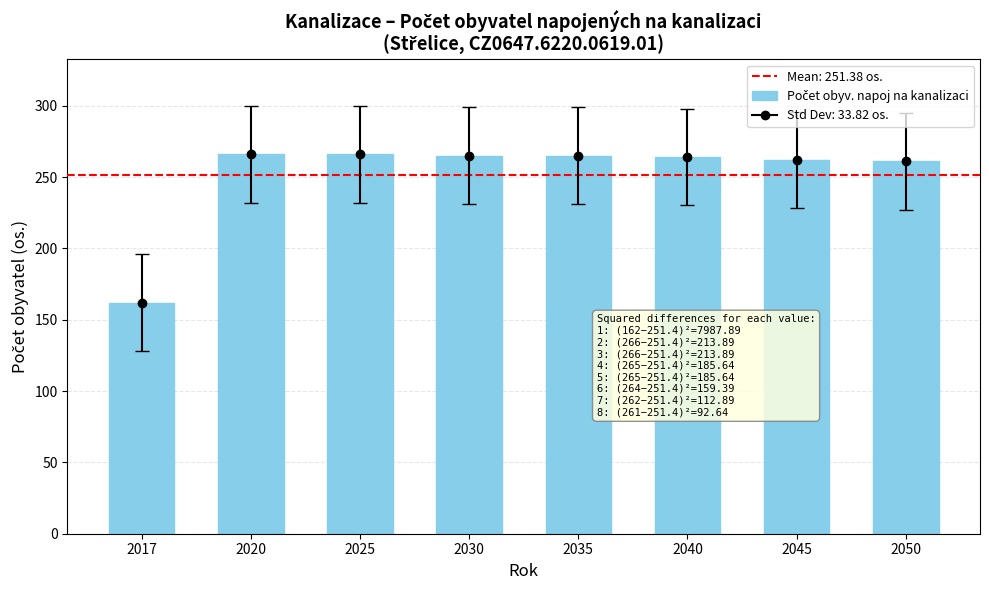

What is the sum of all values?

2011